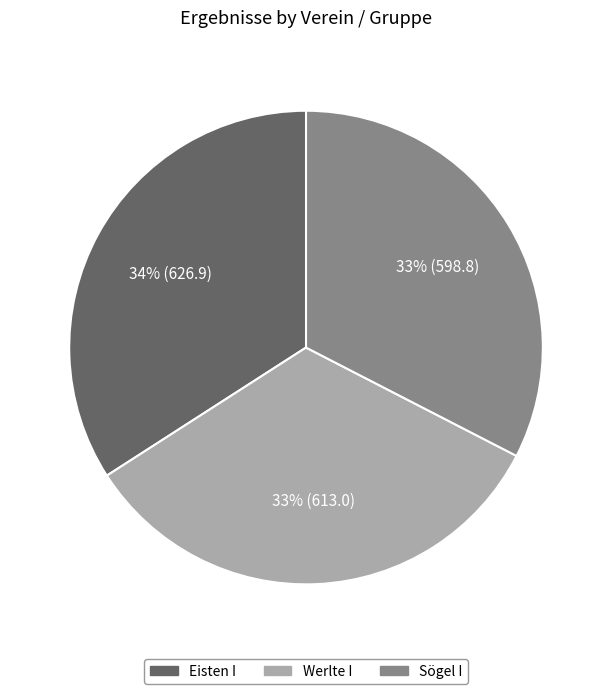

To the nearest percent, what is the combined percentage of Sögel I and Werlte I?

66%